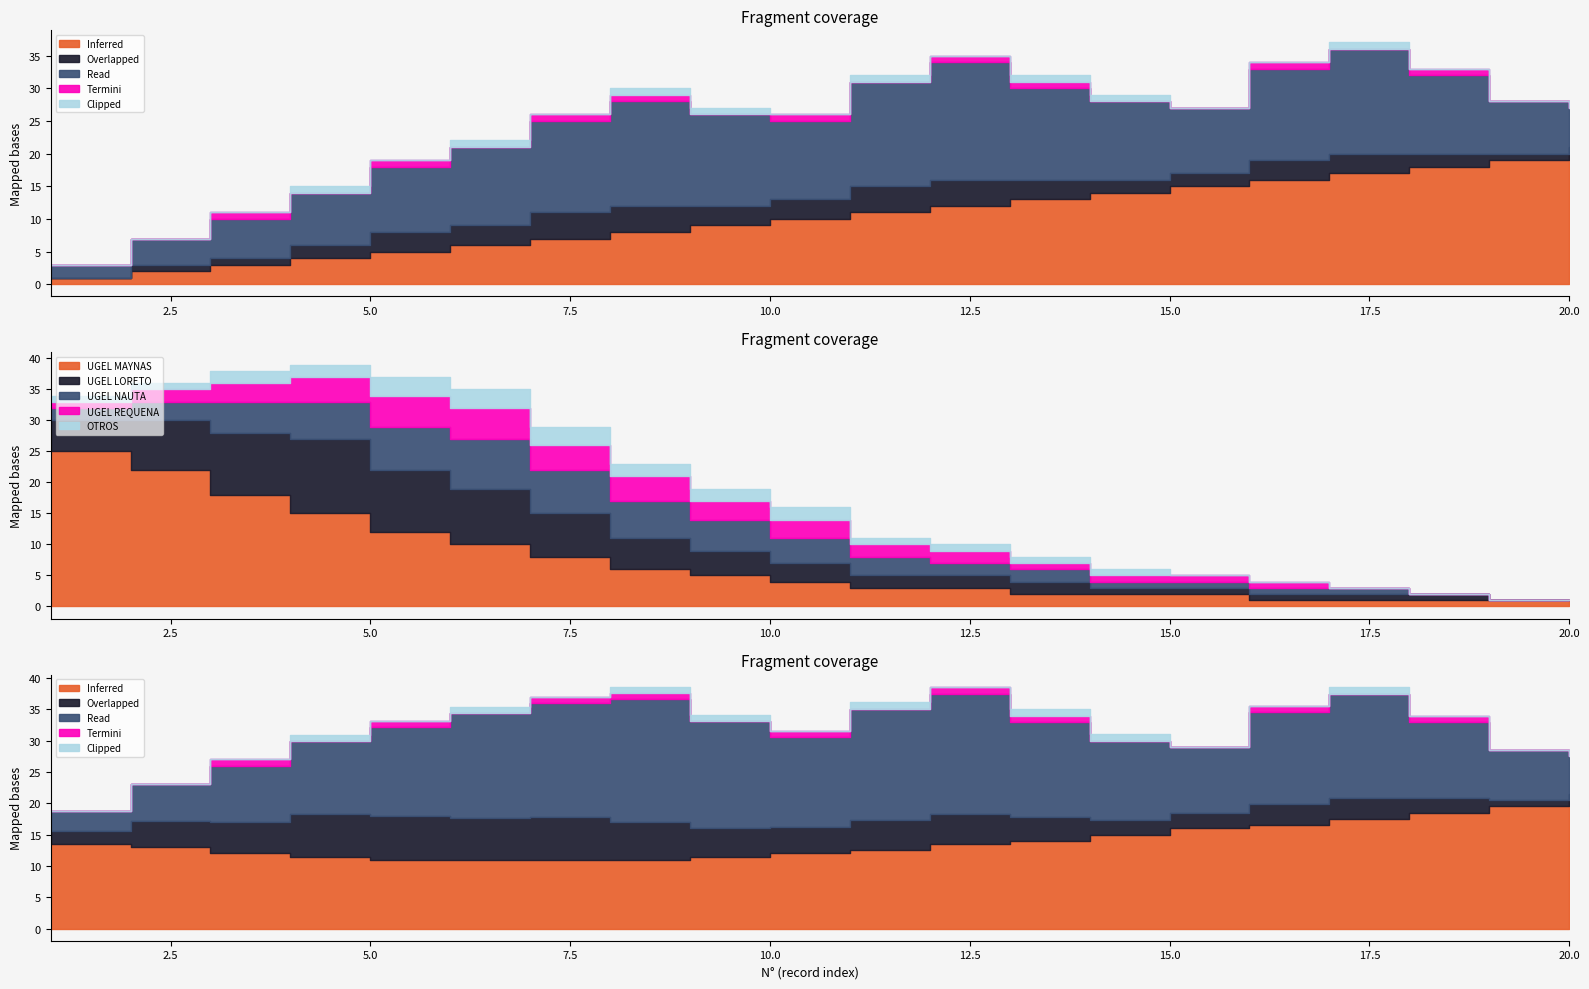

How many positive values does the Overlapped series have?

19